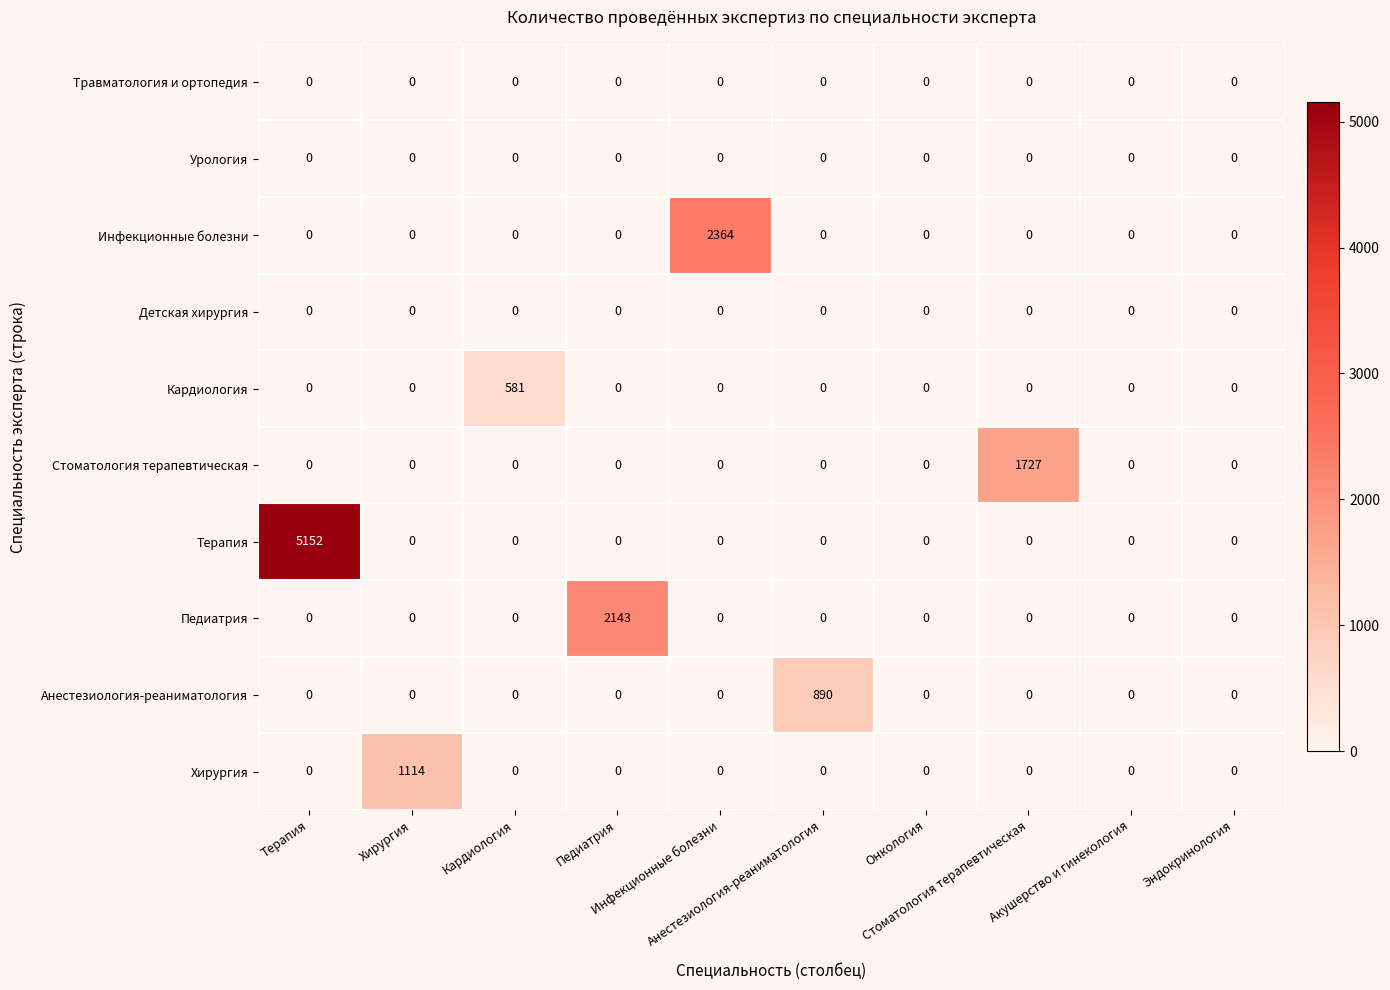

What is the greatest value displayed?

5152